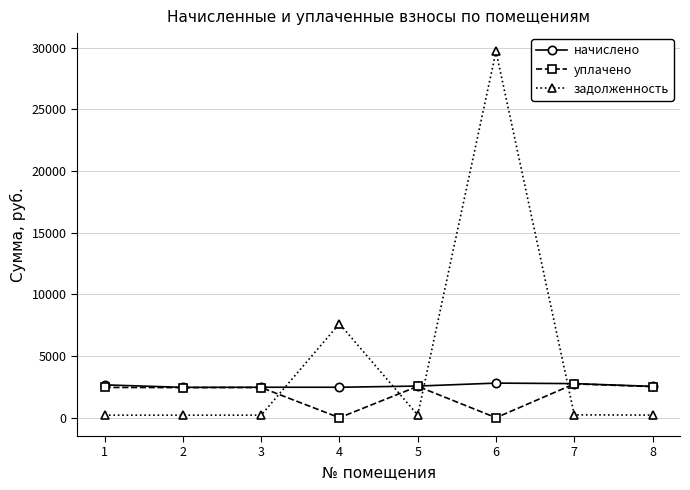

What is the difference between the highest and lowest values at 3?

2263.7